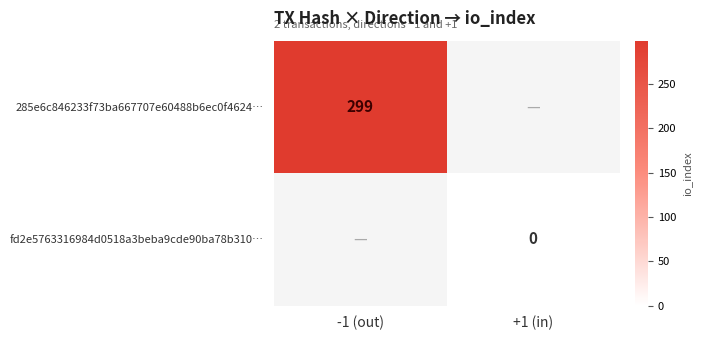

The value of 285e6c846233f73ba667707e60488b6ec0f4624… at -1 (out) is 133. True or false?

False